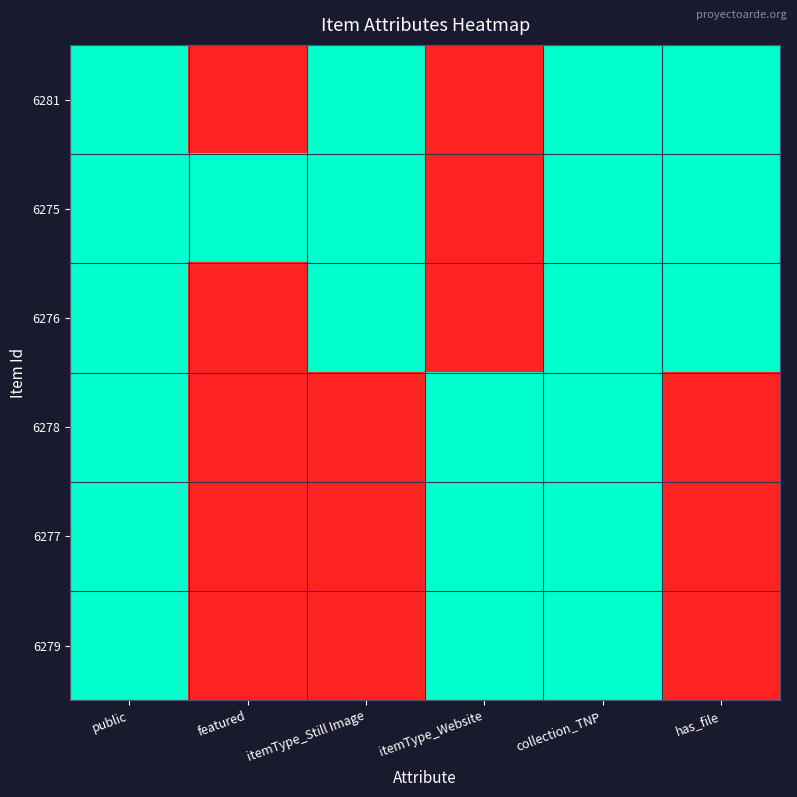

Reading right to left, what are all the values shown in this chart?

6281: has_file=1	collection_TNP=1	itemType_Website=0	itemType_Still Image=1	featured=0	public=1
6275: has_file=1	collection_TNP=1	itemType_Website=0	itemType_Still Image=1	featured=1	public=1
6276: has_file=1	collection_TNP=1	itemType_Website=0	itemType_Still Image=1	featured=0	public=1
6278: has_file=0	collection_TNP=1	itemType_Website=1	itemType_Still Image=0	featured=0	public=1
6277: has_file=0	collection_TNP=1	itemType_Website=1	itemType_Still Image=0	featured=0	public=1
6279: has_file=0	collection_TNP=1	itemType_Website=1	itemType_Still Image=0	featured=0	public=1